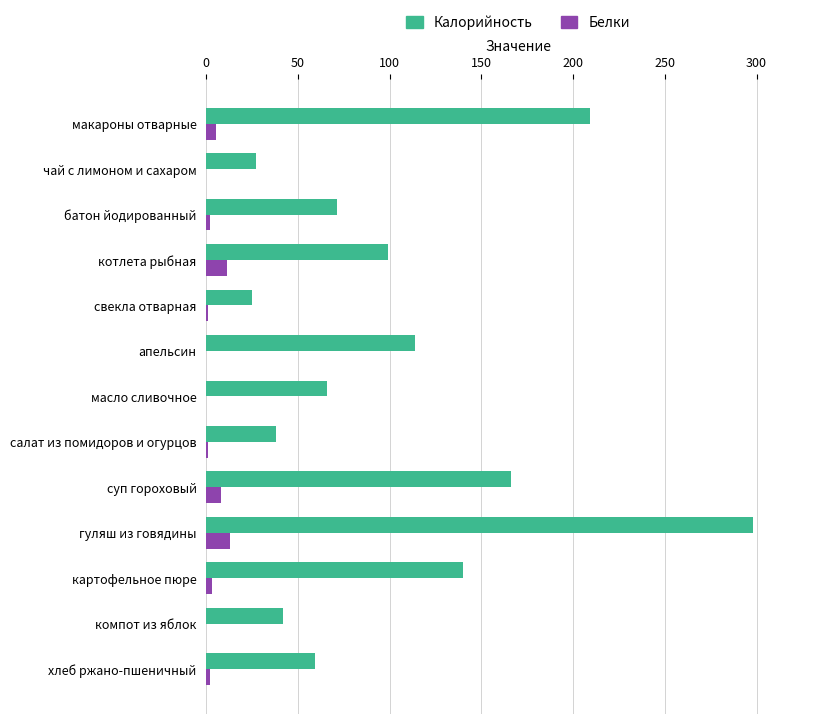

Which category has the highest value across all series?

гуляш из говядины